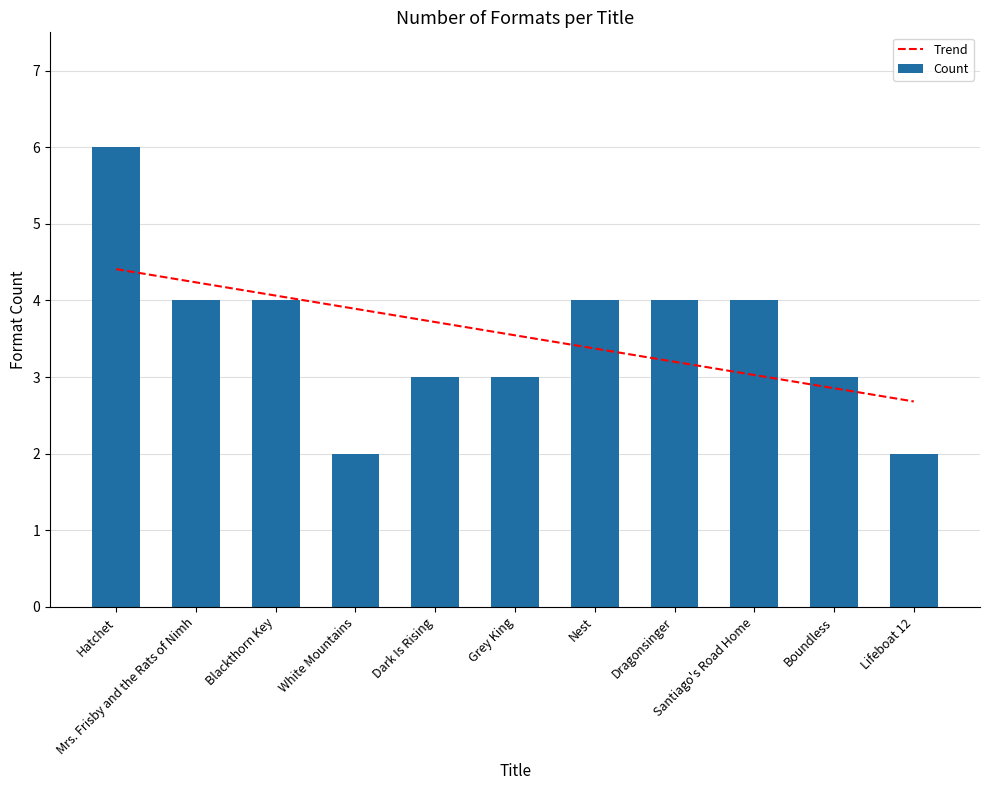

Which has a higher value, Boundless or Grey King?

Boundless